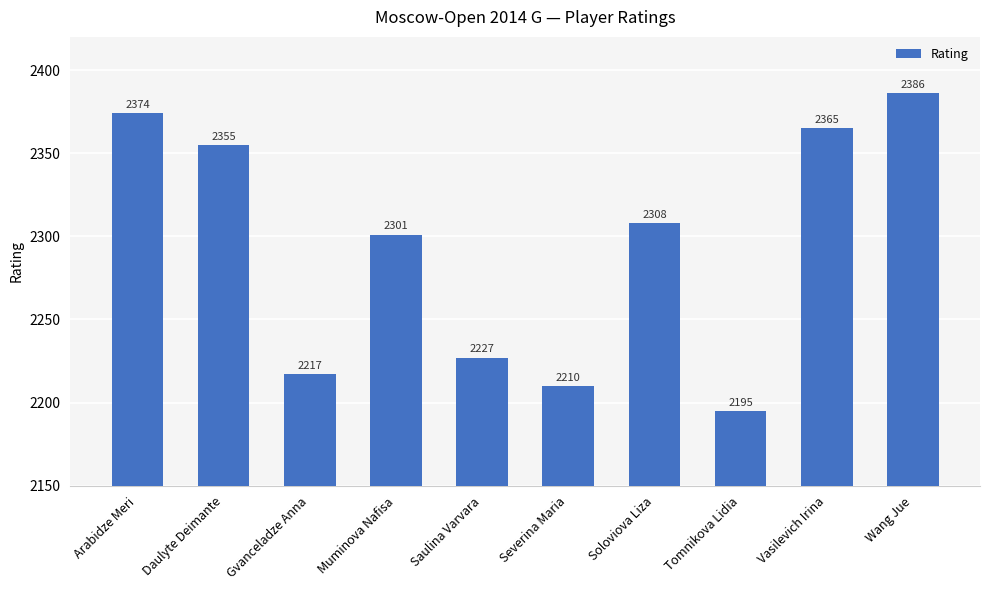

Reading right to left, transcribe all the data shown in this chart.

2386	2365	2195	2308	2210	2227	2301	2217	2355	2374